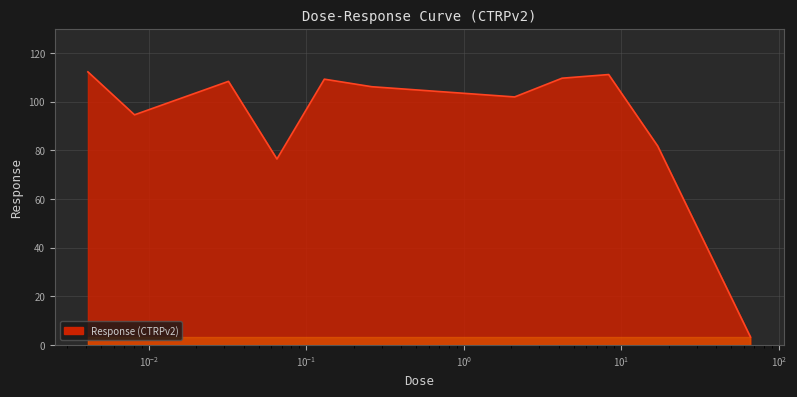

What is the minimum value shown in the chart?

3.2